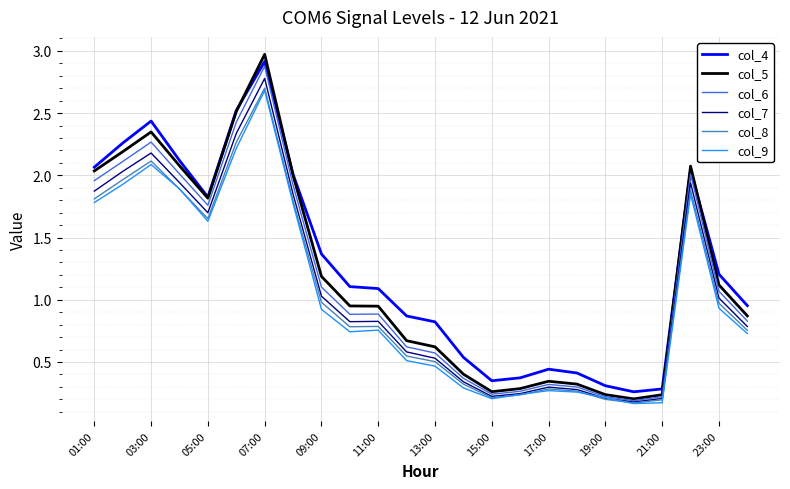

True or false: col_7 and col_4 cross at least once.

False